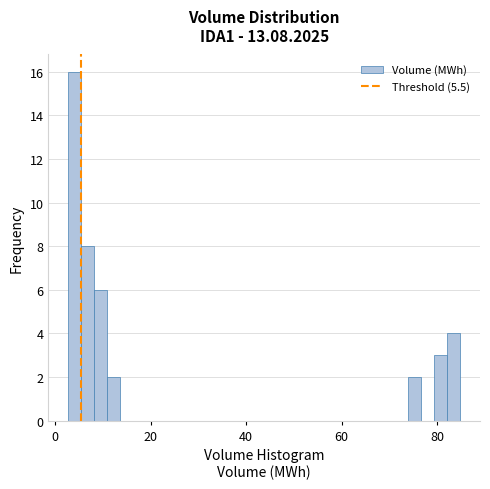

Around what value on the x-axis is the tallest bar? Give the approximate position of its centre, as read against the axis.

4